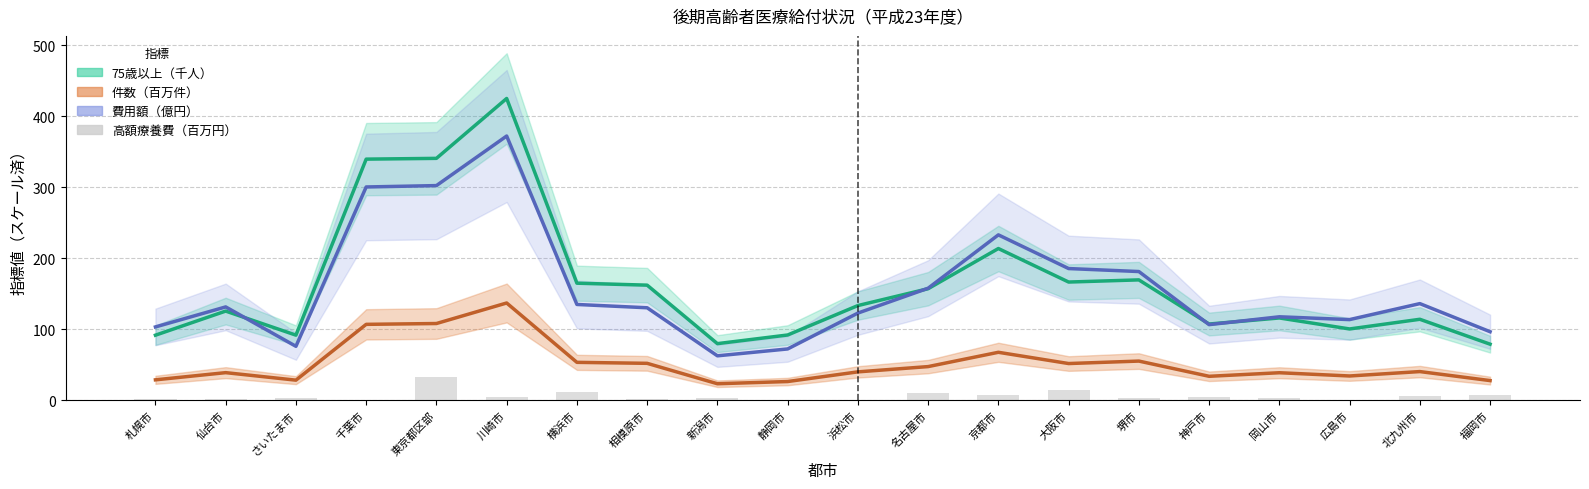

True or false: the data shows 2.5 at 仙台市.

False